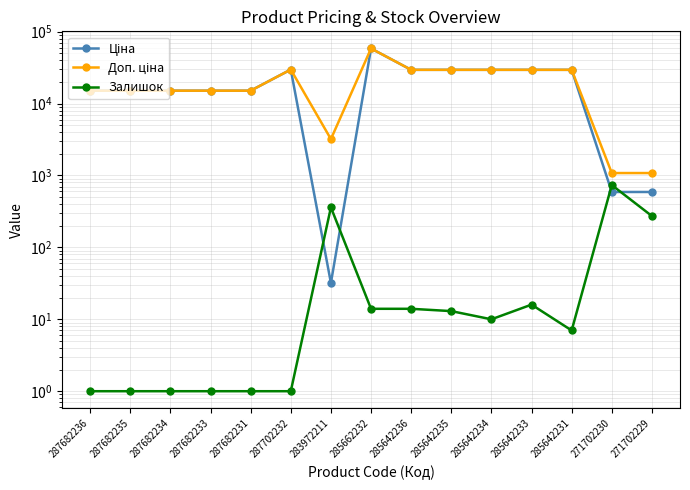

What is the minimum value for Ціна?

32.0